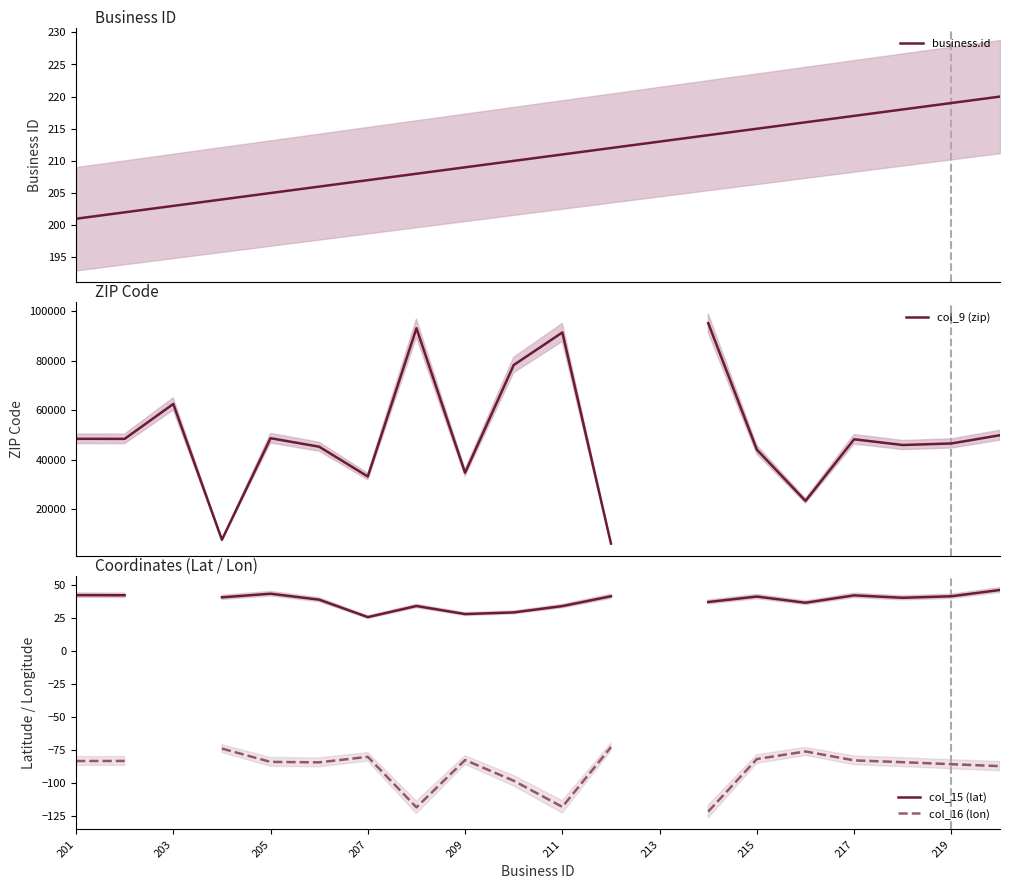

What is the lowest value of the business.id series?

201